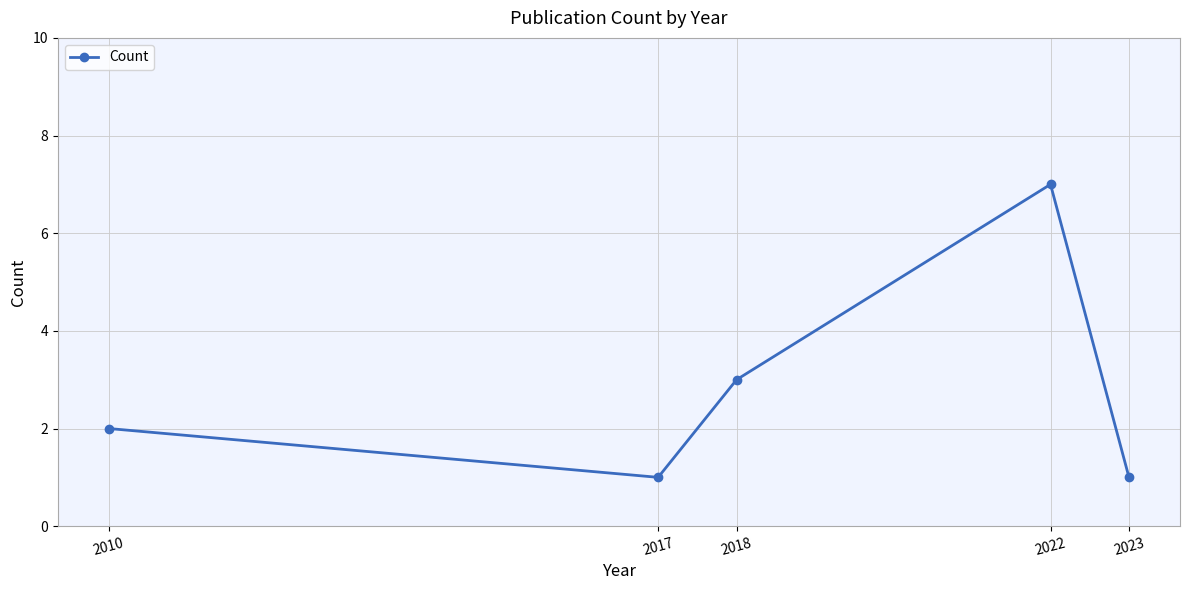

Is this an area chart (filled region under the line)?

No